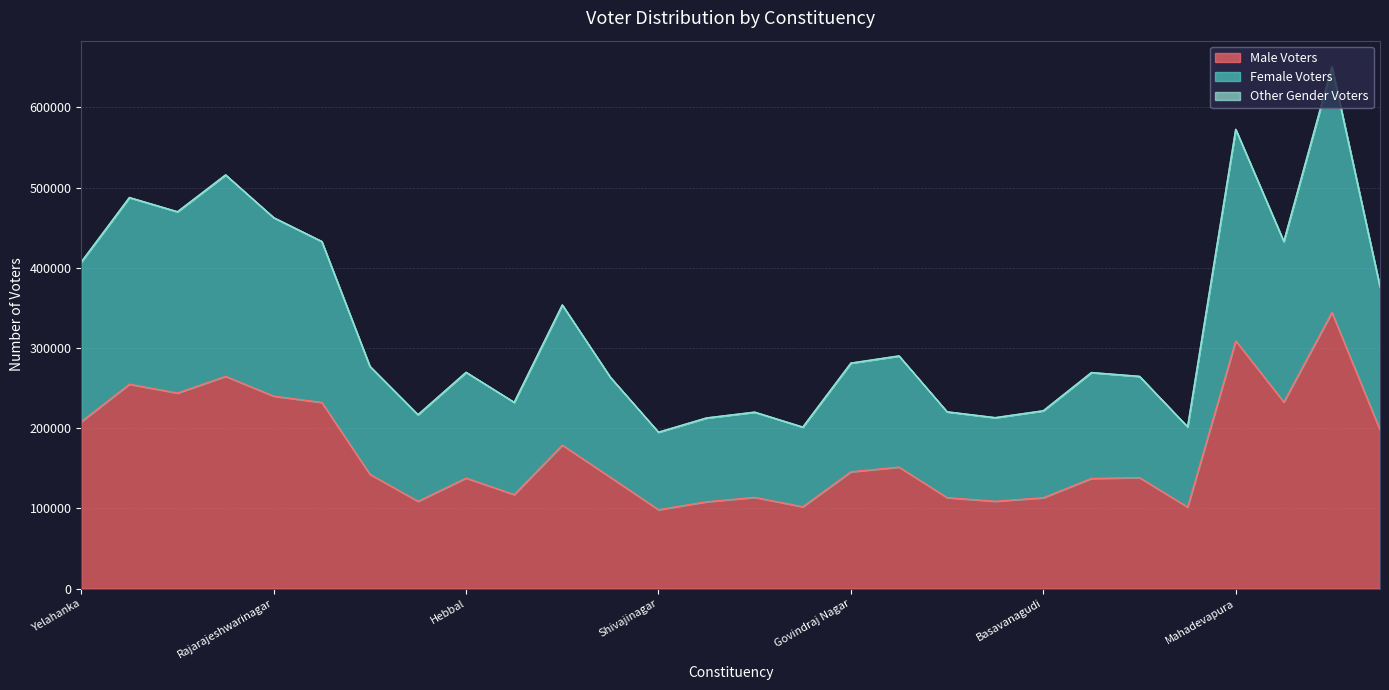

At which label does Male Voters first exceed 142462?

Yelahanka